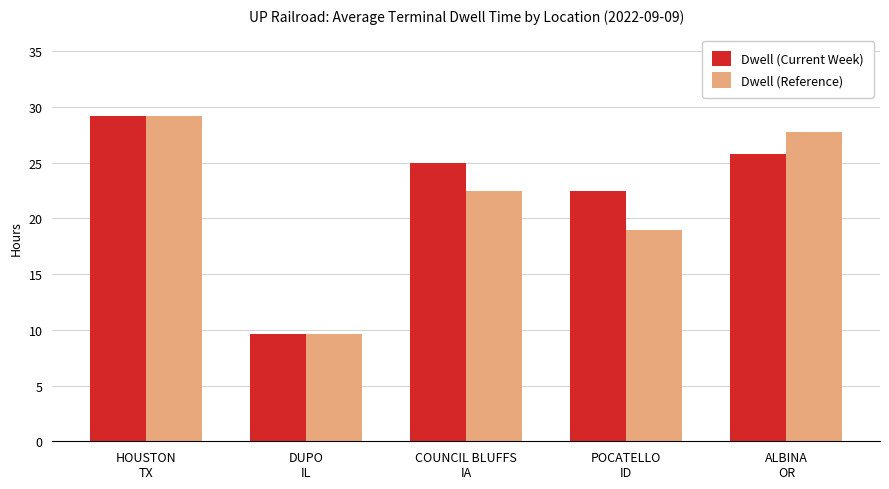

What is the sum of the Dwell (Current Week) values at POCATELLO
ID and ALBINA
OR?

48.3